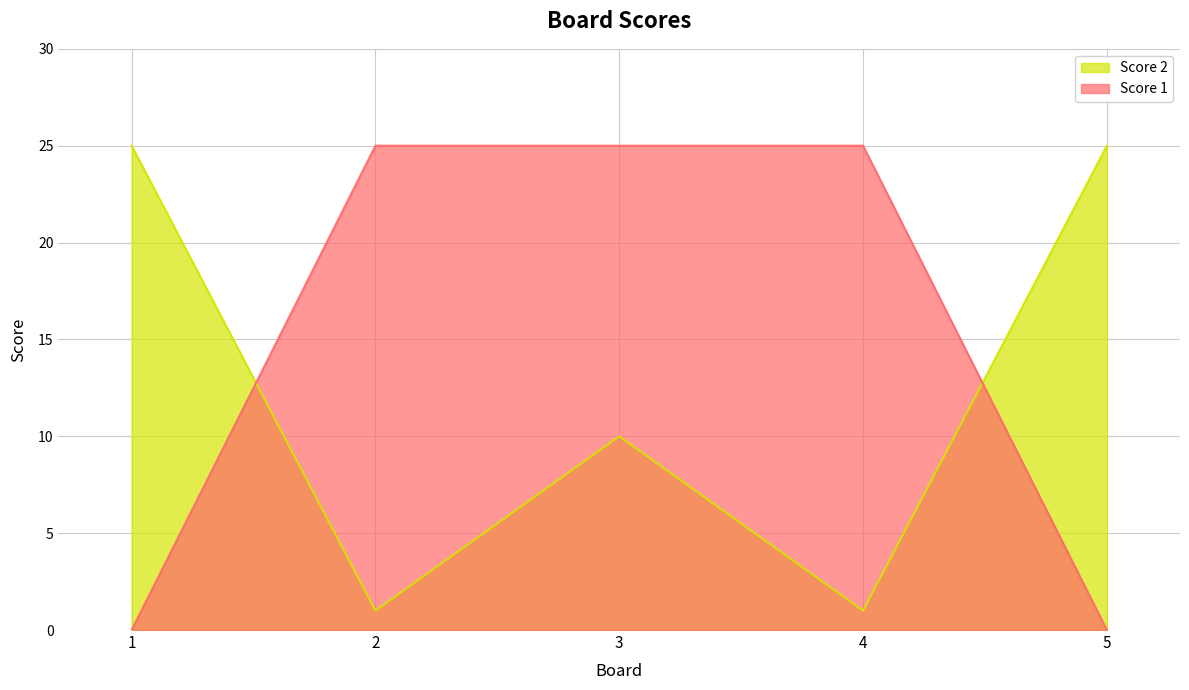

What is the difference between the Score 1 values at 1 and 4?

25